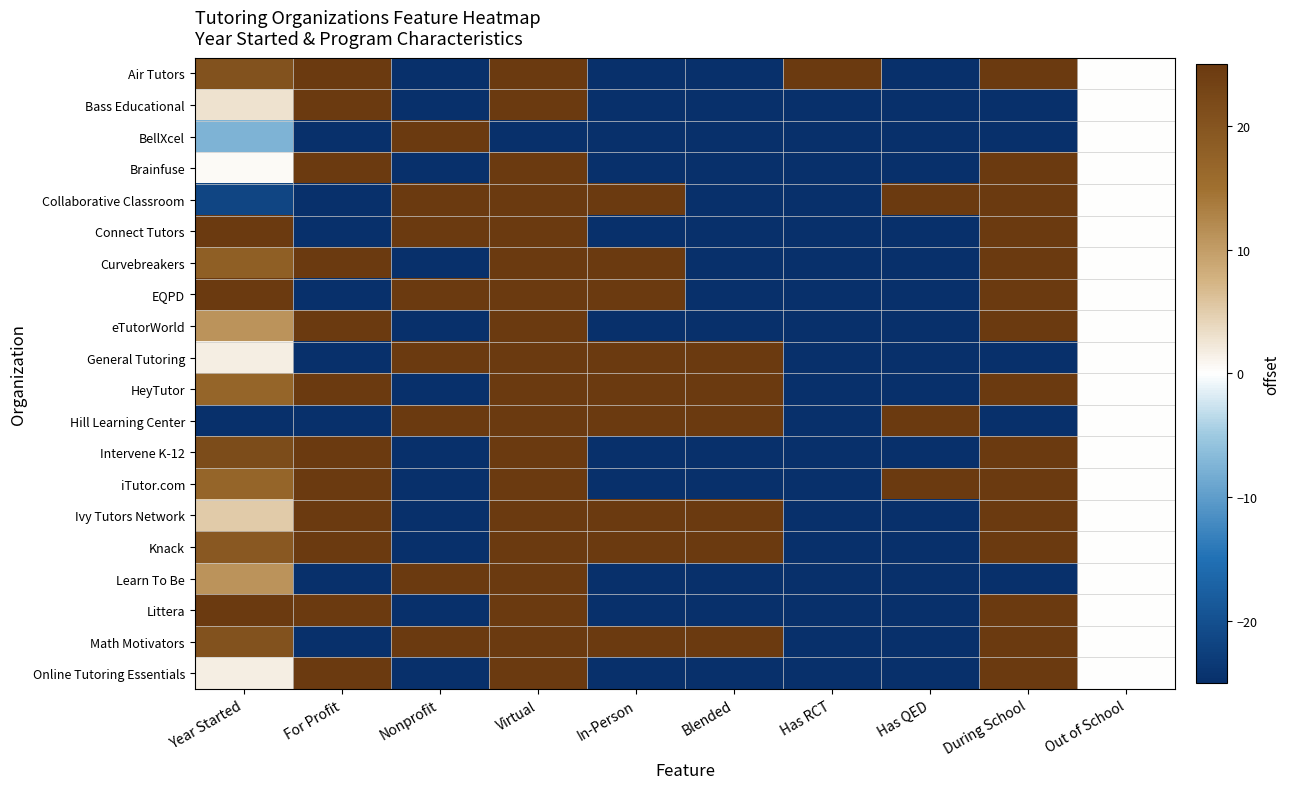

Which label corresponds to the largest value in the chart?

For Profit